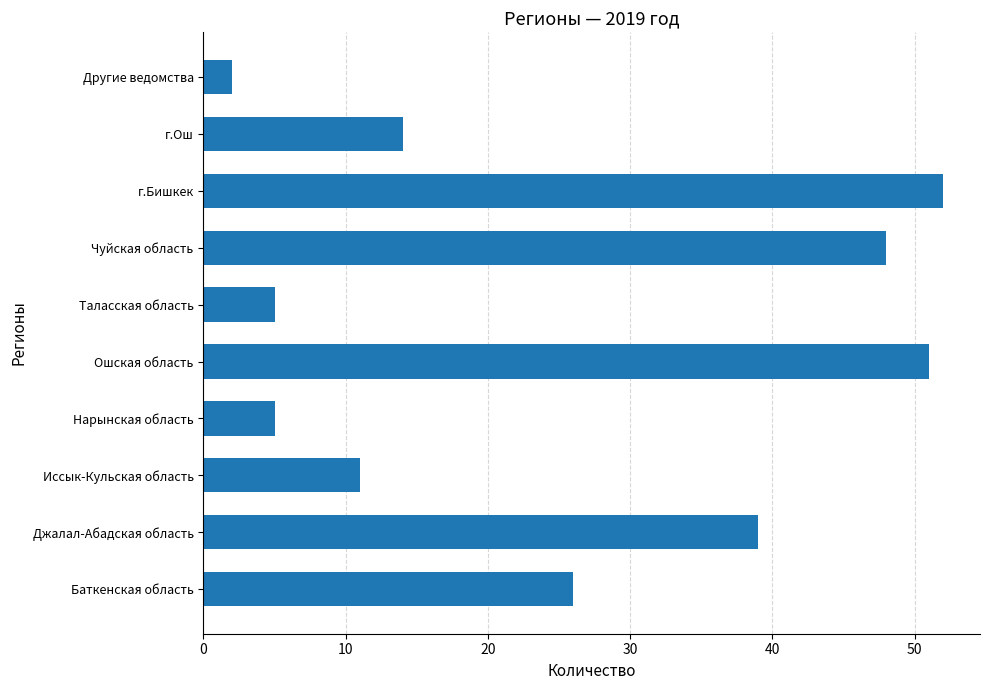

What is the average value?

25